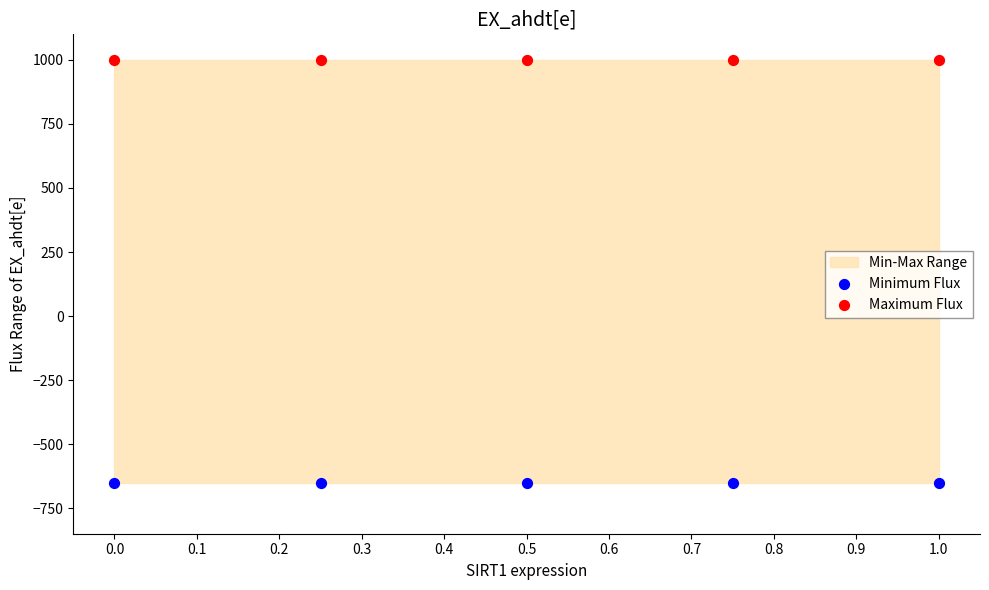

Which series contains the lowest Y value?

Minimum Flux